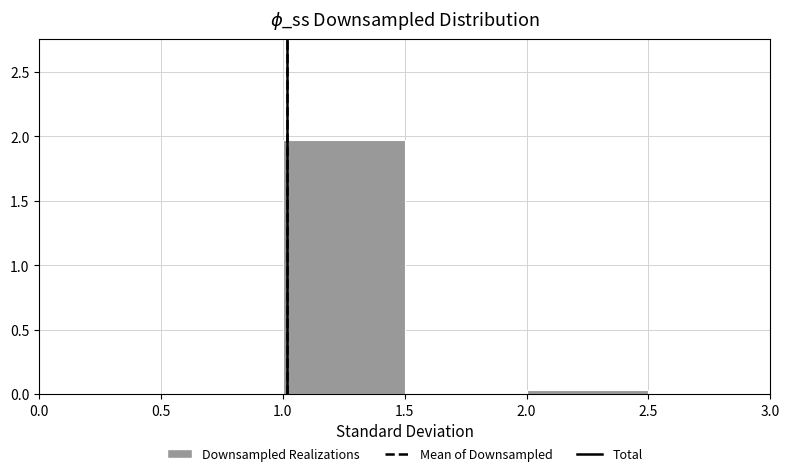

Reading left to right, transcribe this chart: for each bar, give the range it covers on the x-axis and its height. The values are not printed on the chart, so give them approximately, as read against the axis.

0.5 to 1.0: 0
1.0 to 1.5: 1.95
1.5 to 2.0: 0
2.0 to 2.5: under 0.05
2.5 to 3.0: 0